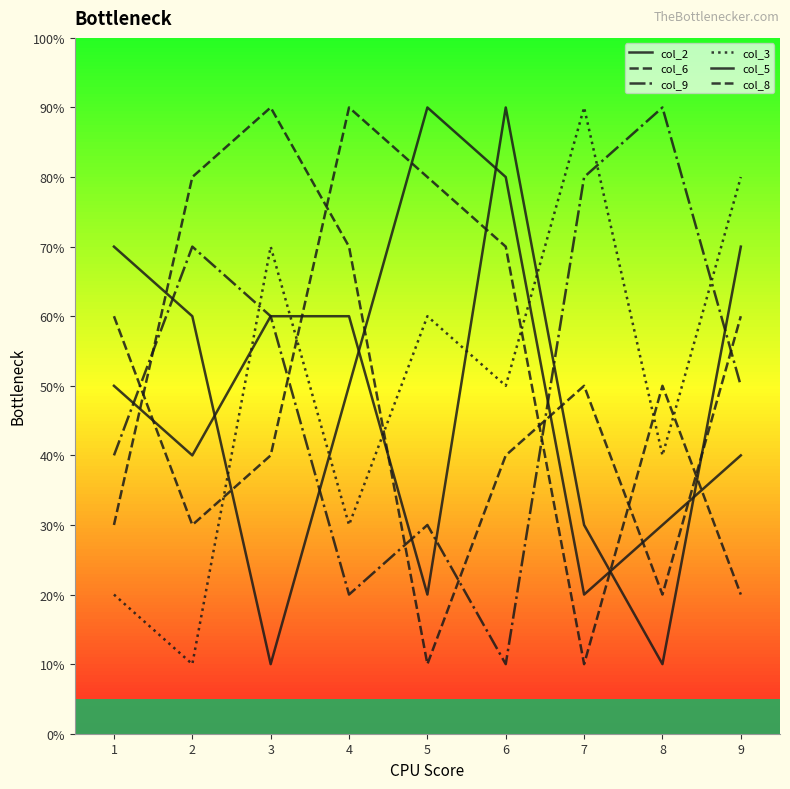

Reading left to right, extract all data points from this chart.

col_2: 5	4	6	6	2	9	3	1	7
col_6: 6	3	4	9	8	7	1	5	2
col_9: 4	7	6	2	3	1	8	9	5
col_3: 2	1	7	3	6	5	9	4	8
col_5: 7	6	1	5	9	8	2	3	4
col_8: 3	8	9	7	1	4	5	2	6